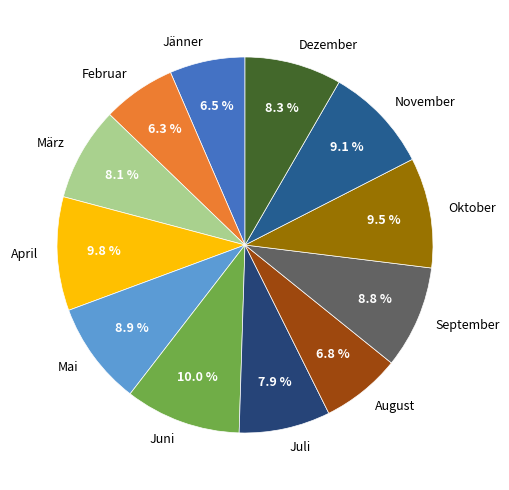

How many slices are in this pie chart?

12